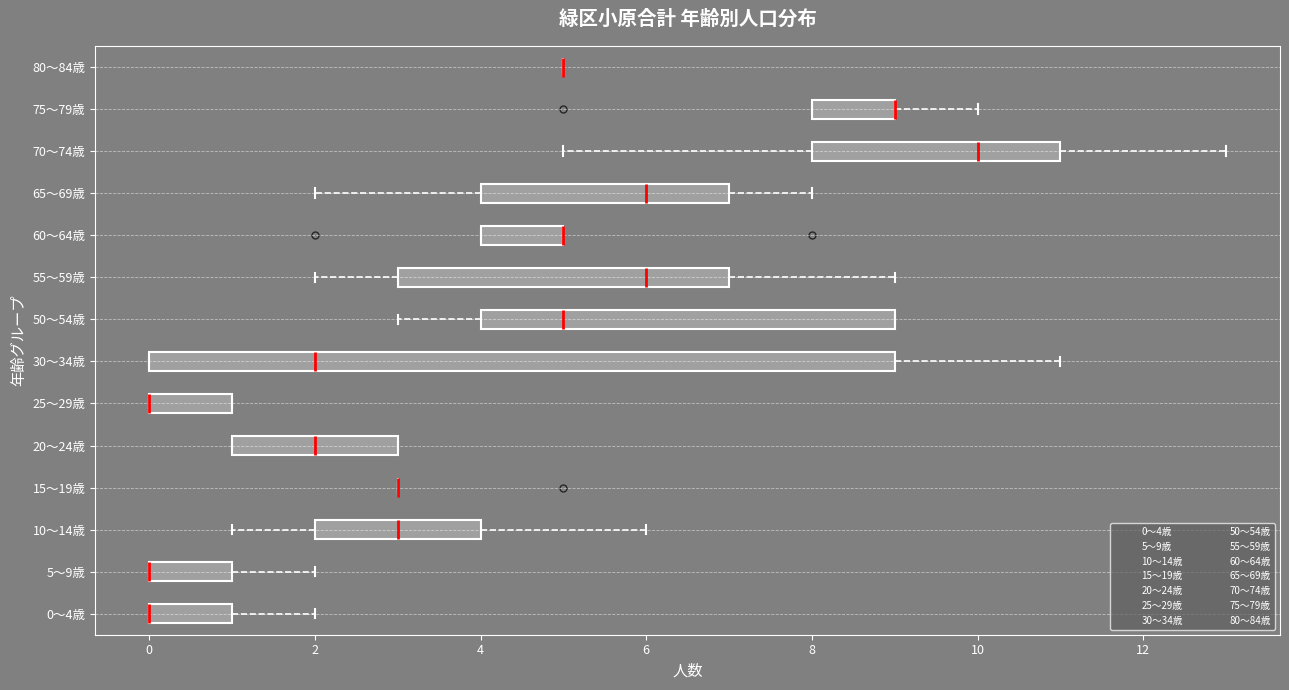

Reading bottom to top, transcribe this box plot: for each box, give where its median line is, the range the box spans, and where its two whiskers end, as read against the x-axis. The values are not printed on the chart, so give them approximately, as read against the axis.

0～4歳: median 0 (drawn on the box's left edge), box 0 to 1, whiskers 0 to 2
5～9歳: median 0 (drawn on the box's left edge), box 0 to 1, whiskers 0 to 2
10～14歳: median 3, box 2 to 4, whiskers 1 to 6
15～19歳: box collapsed to a line at 3, whiskers 3 to 3
20～24歳: median 2, box 1 to 3, whiskers 1 to 3
25～29歳: median 0 (drawn on the box's left edge), box 0 to 1, whiskers 0 to 1
30～34歳: median 2, box 0 to 9, whiskers 0 to 11
50～54歳: median 5, box 4 to 9, whiskers 3 to 9
55～59歳: median 6, box 3 to 7, whiskers 2 to 9
60～64歳: median 5 (drawn on the box's right edge), box 4 to 5, whiskers 4 to 5
65～69歳: median 6, box 4 to 7, whiskers 2 to 8
70～74歳: median 10, box 8 to 11, whiskers 5 to 13
75～79歳: median 9 (drawn on the box's right edge), box 8 to 9, whiskers 8 to 10
80～84歳: box collapsed to a line at 5, whiskers 5 to 5